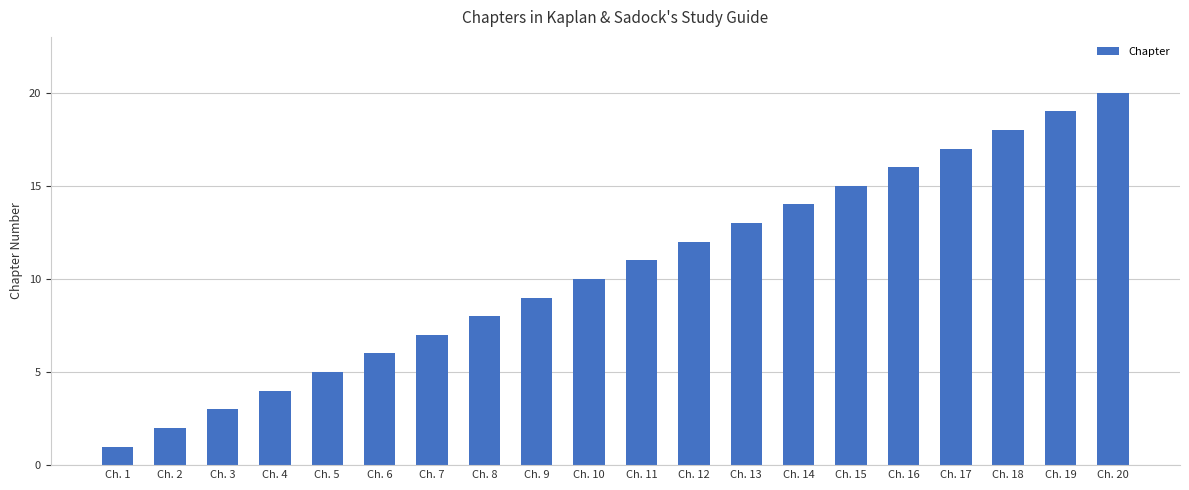

The chart shows a value of 18 at Ch. 18. True or false?

True